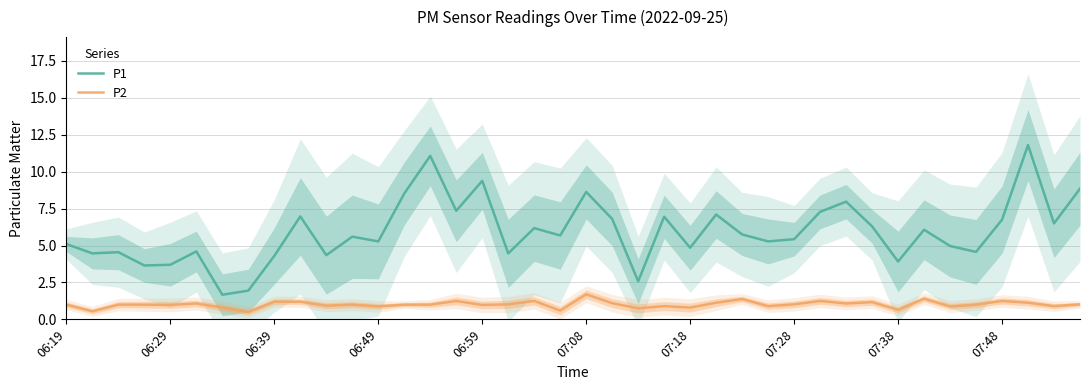

What are all the series names shown in the legend?

P1, P2